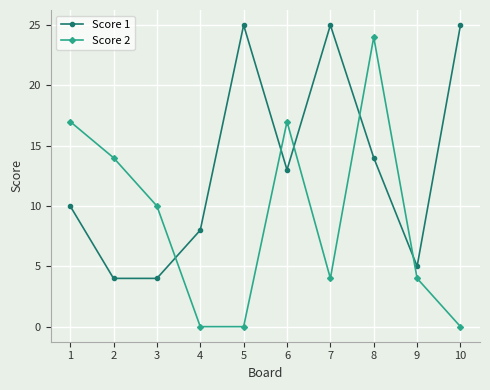

At 7, list the series in order from smallest to largest.

Score 2, Score 1